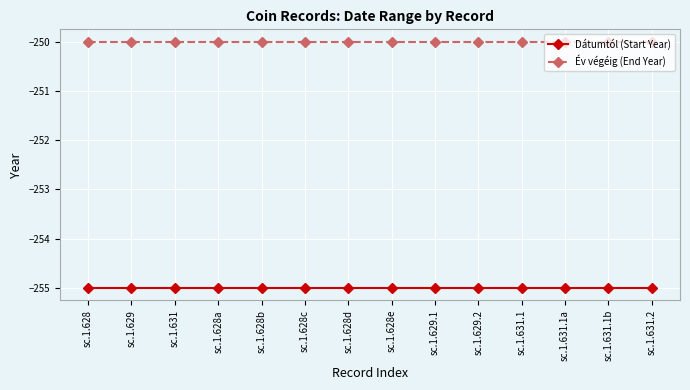

What is the greatest value displayed?

-250